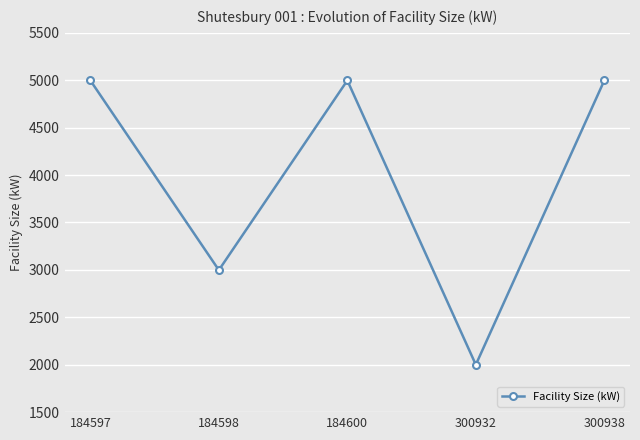

Is it true that the value at 184598 is 2998?

True